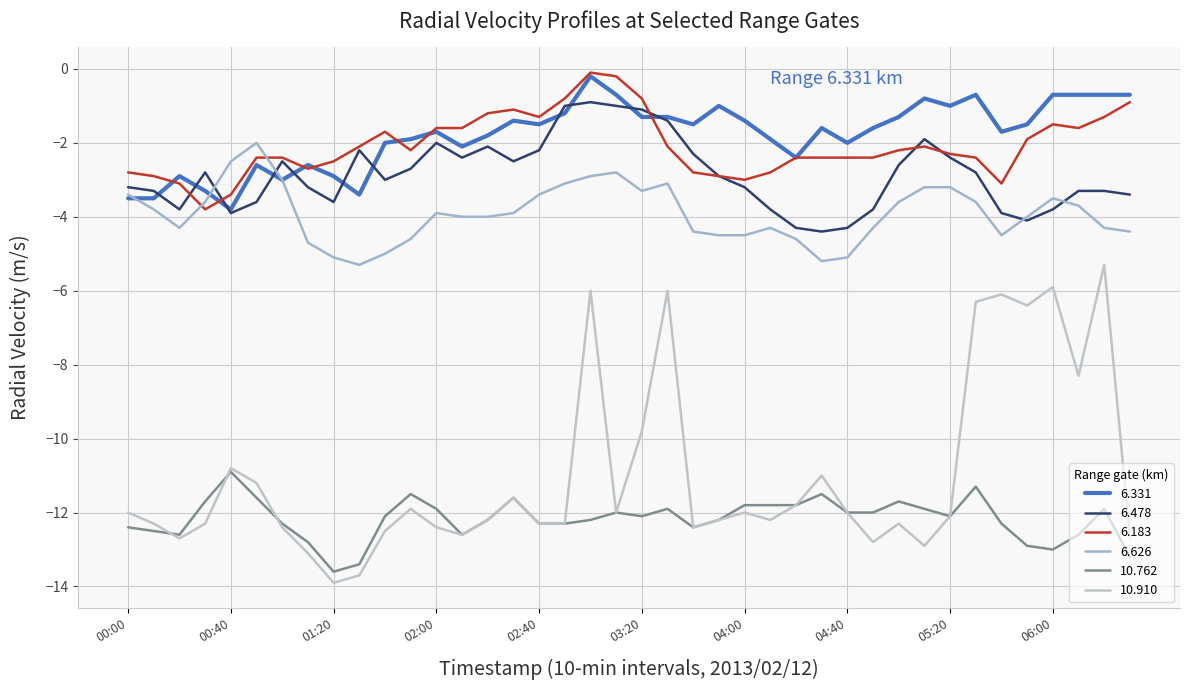

What is the difference between the maximum and minimum values in the 10.910 series?

8.6